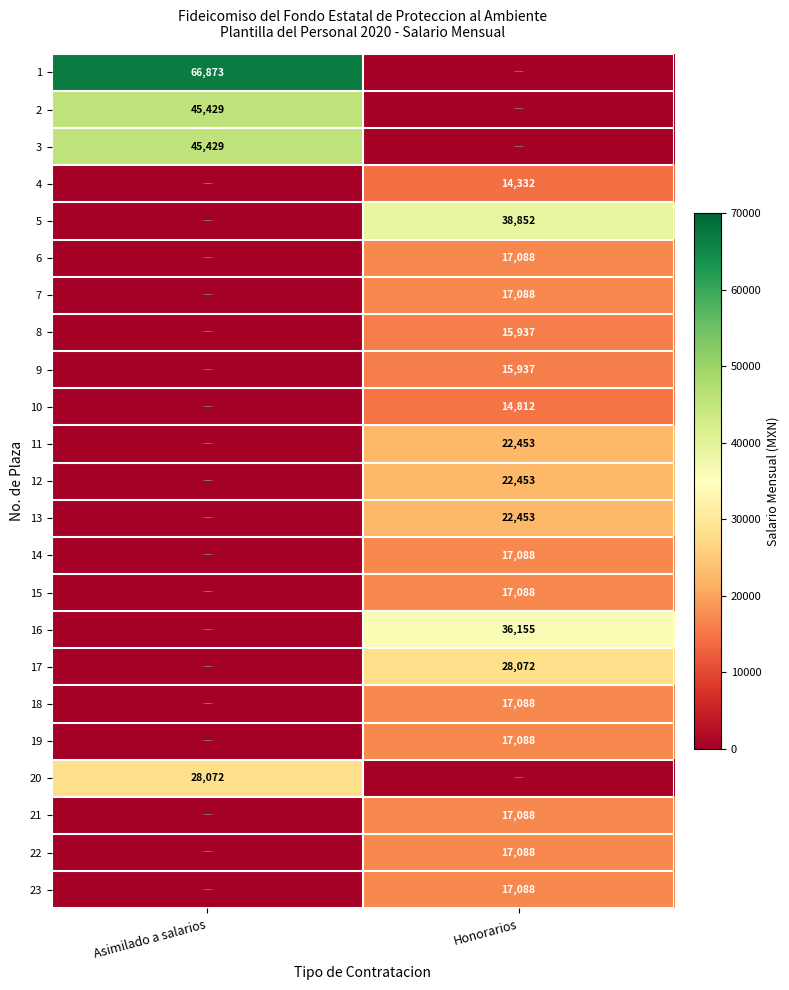

The 3 series shows 23209 at Asimilado a salarios. True or false?

False